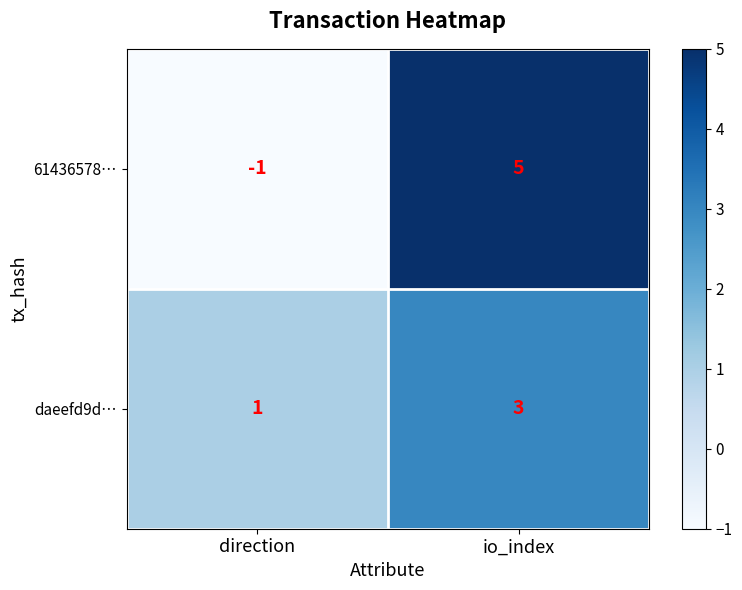

Is the value of daeefd9d… at direction greater than the value of 61436578… at direction?

Yes